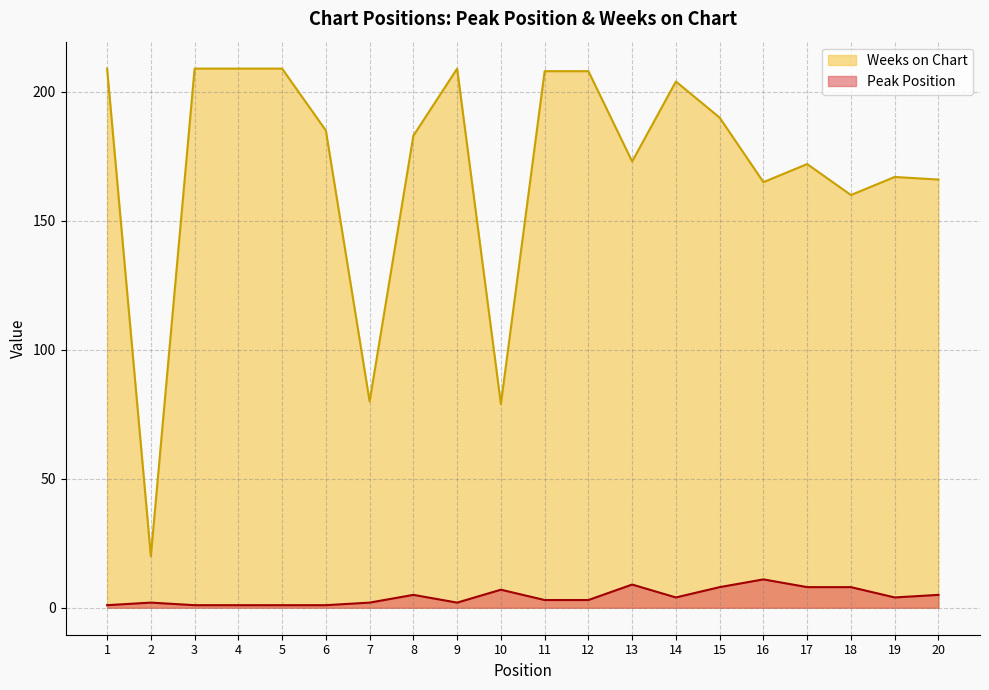

Which series has the largest range (max minus min)?

Weeks on Chart